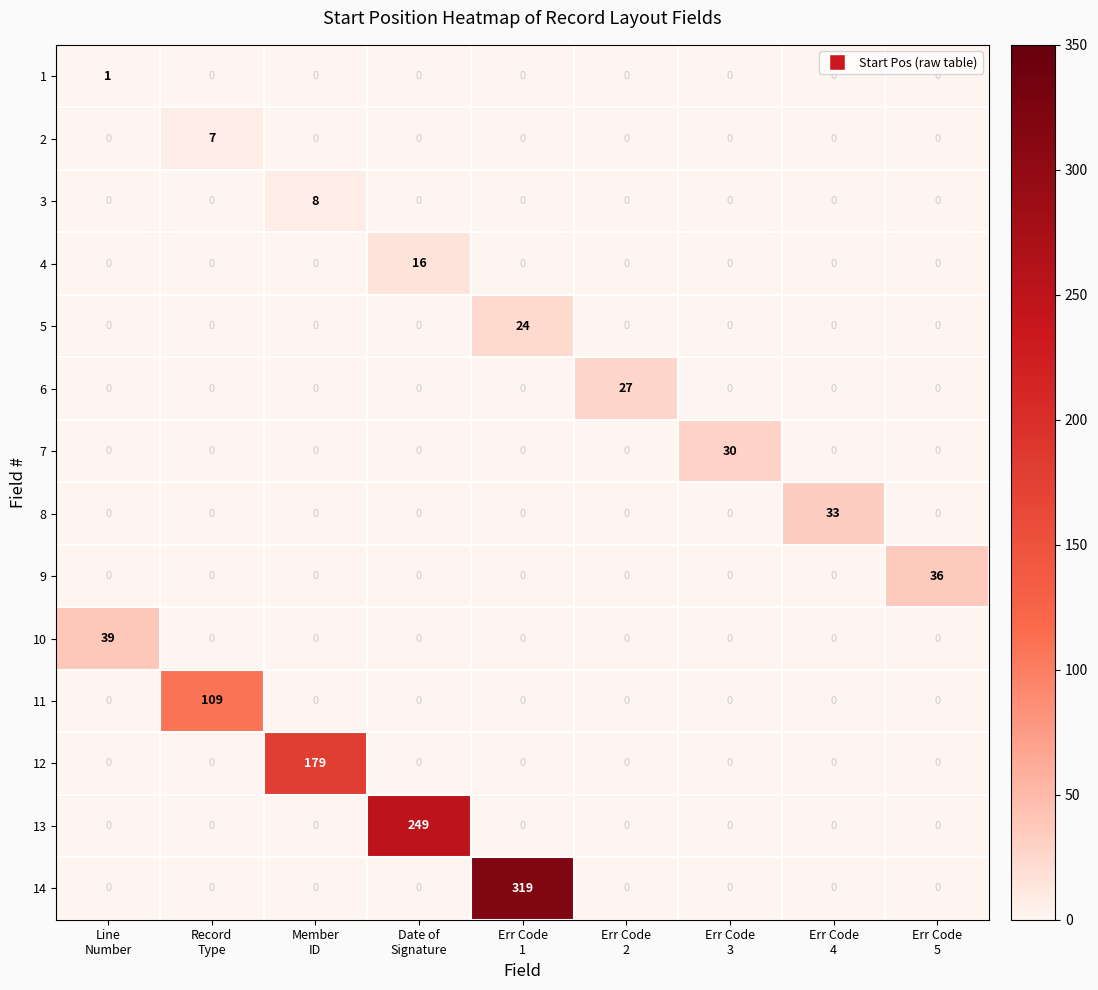

Which series changed the most between Err Code
3 and Err Code
5?

9